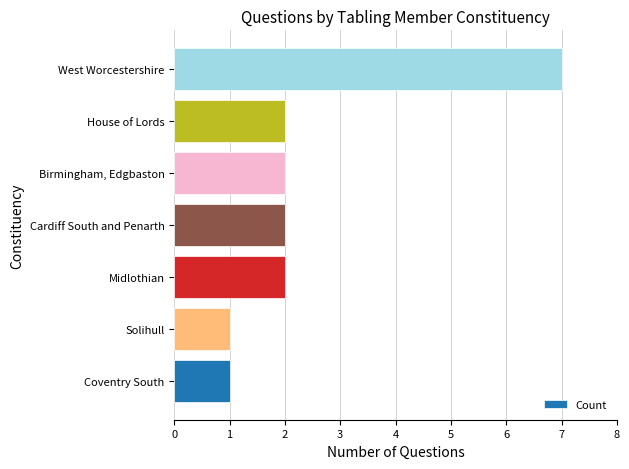

What is the sum of all values?

17